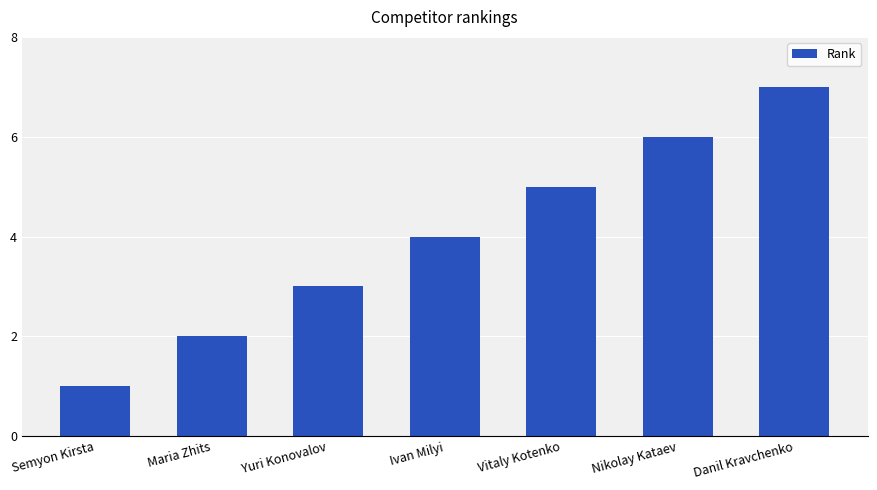

Where is the data nearest to the value 4?

Ivan Milyi